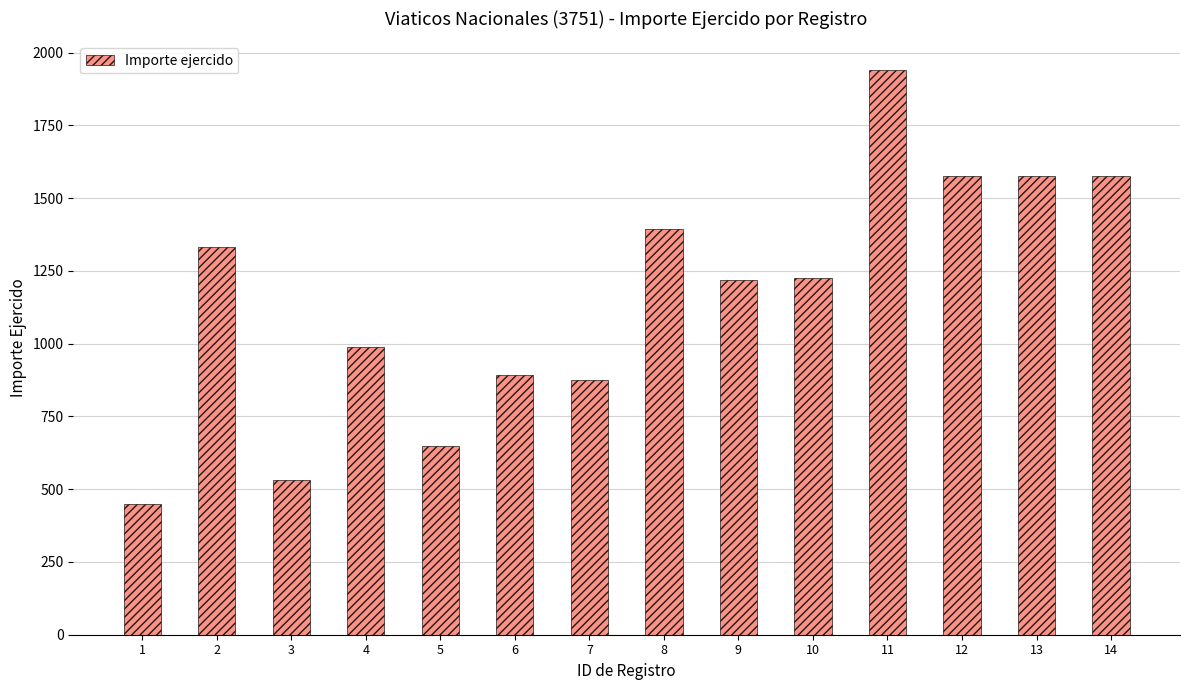

What is the sum of all values?

16228.6